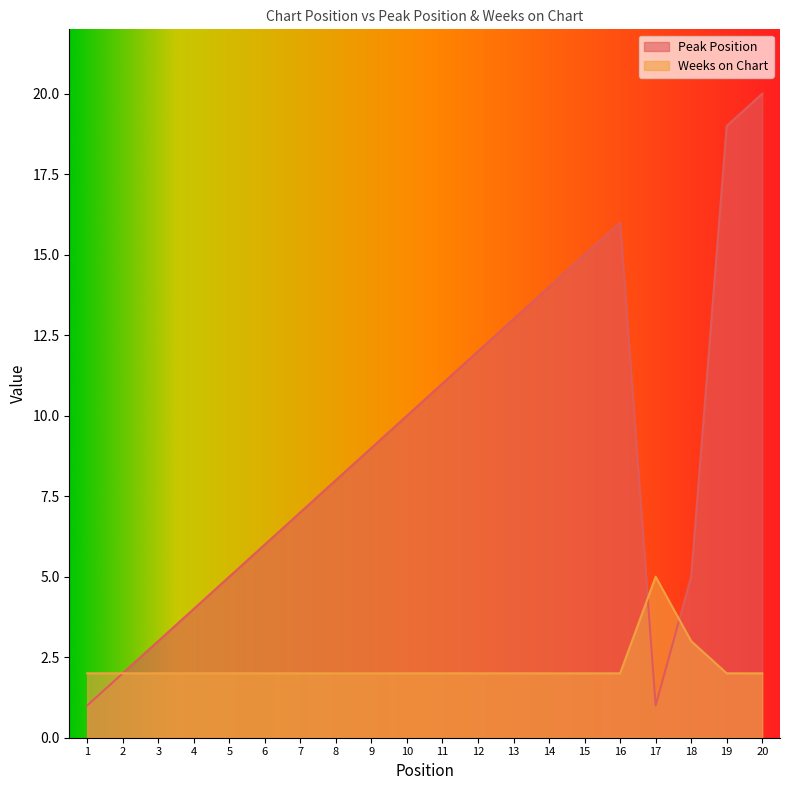

At which label is Weeks on Chart closest to 3?

18